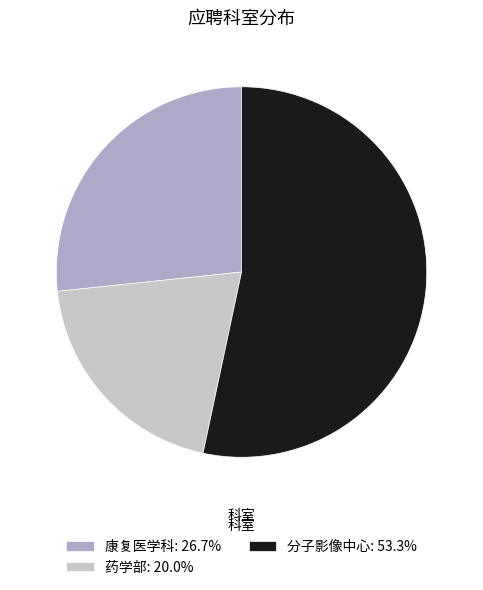

Rank the categories by value from highest to lowest.

分子影像中心, 康复医学科, 药学部